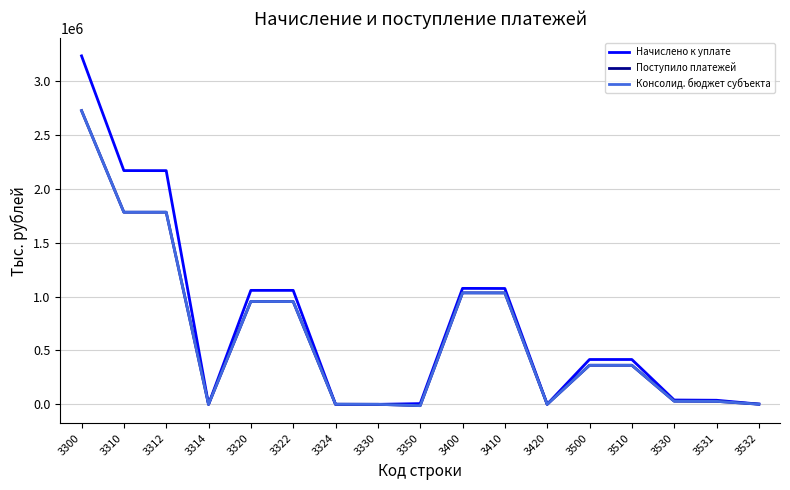

Does the chart have visible grid lines?

Yes